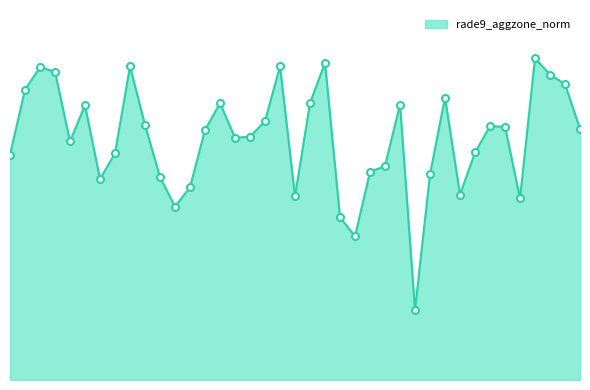

Is this an area chart (filled region under the line)?

Yes